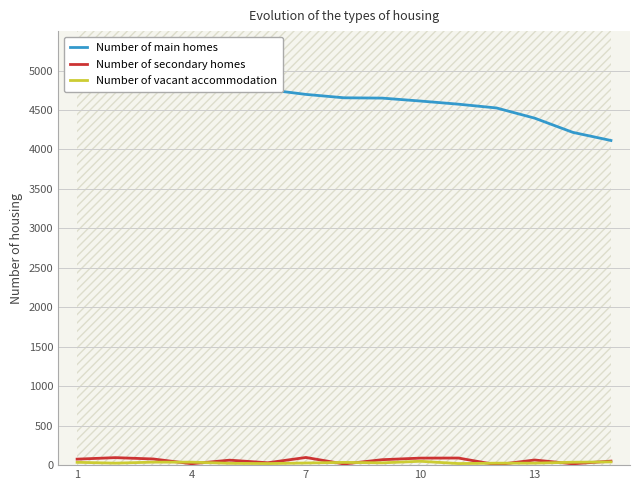

At how many categories does at least one series exceed 293?

15